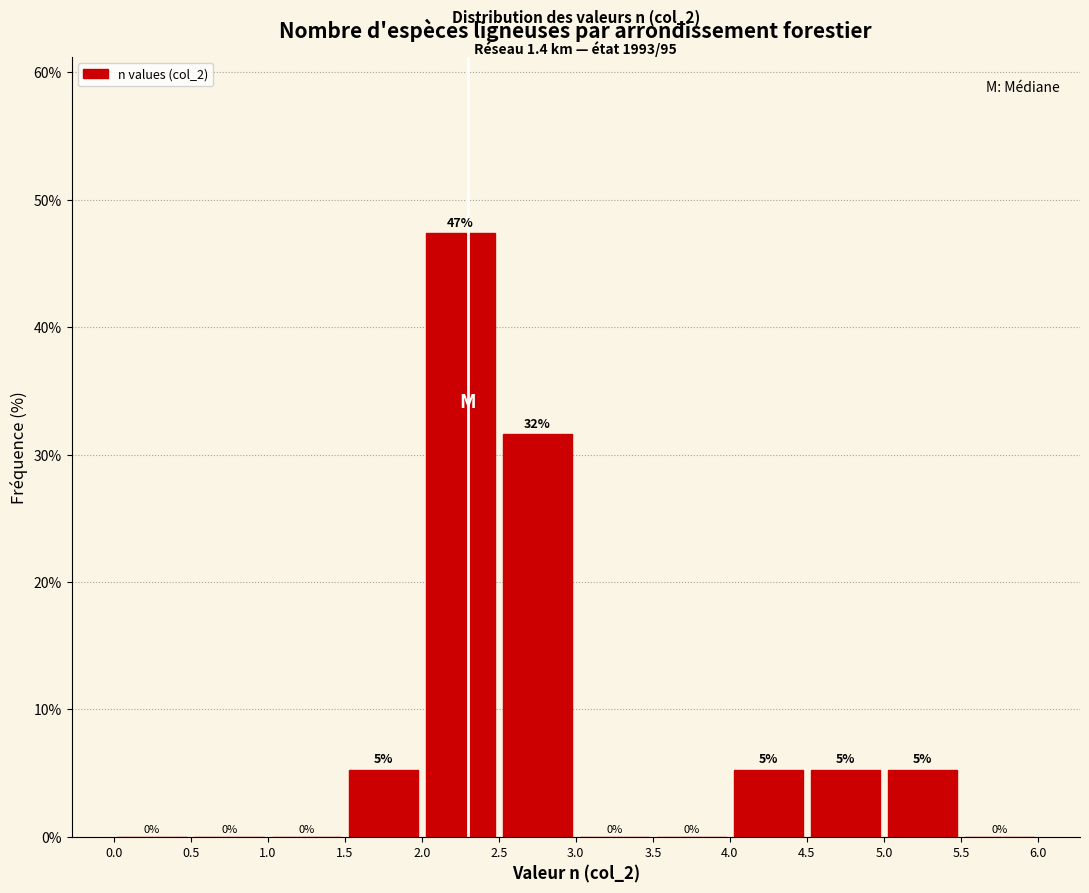

Which range on the x-axis has the tallest bar?

2.0 to 2.5